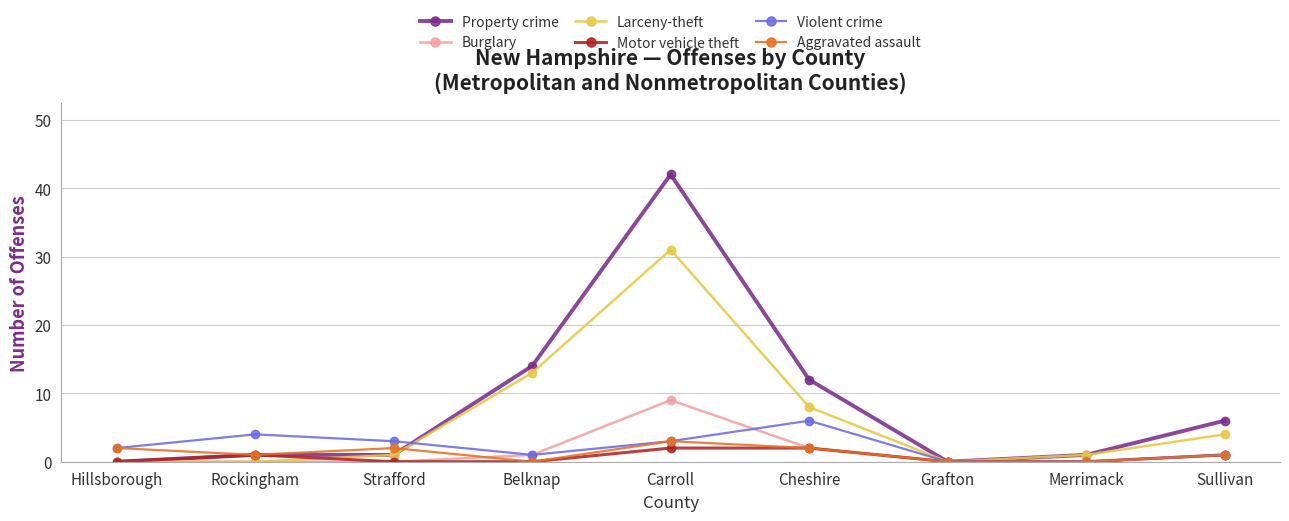

How many distinct data groups are displayed?

6